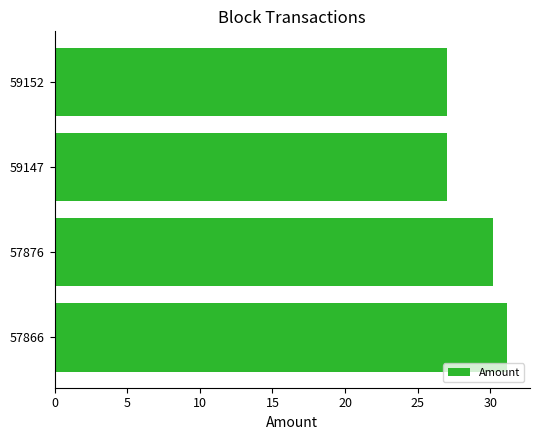

Reading top to bottom, what are all the values shown in this chart?

59152=27.0	59147=27.0	57876=30.1	57866=31.2